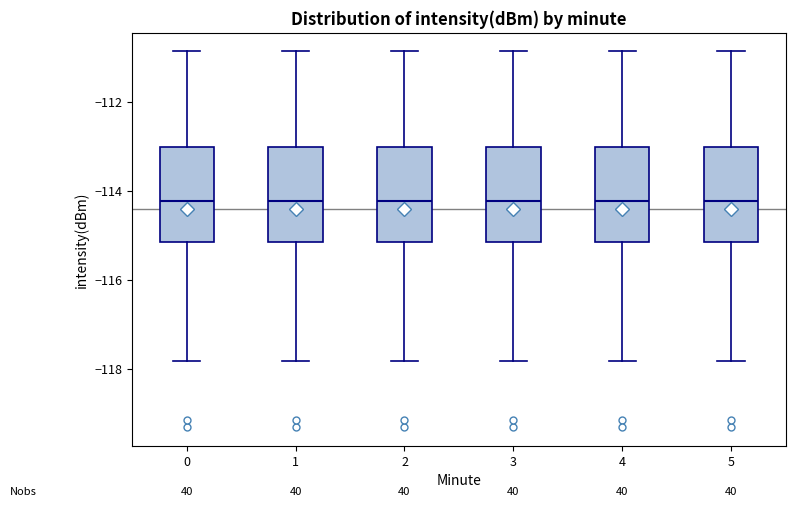

Reading left to right, read every box against the y-axis: the position of its median line, the range the box covers, and the ends of its whiskers. The values are not printed on the chart, so give them approximately, as read against the axis.

0: median -114.2, box -115.2 to -113.0, whiskers -117.8 to -110.8
1: median -114.2, box -115.2 to -113.0, whiskers -117.8 to -110.8
2: median -114.2, box -115.2 to -113.0, whiskers -117.8 to -110.8
3: median -114.2, box -115.2 to -113.0, whiskers -117.8 to -110.8
4: median -114.2, box -115.2 to -113.0, whiskers -117.8 to -110.8
5: median -114.2, box -115.2 to -113.0, whiskers -117.8 to -110.8